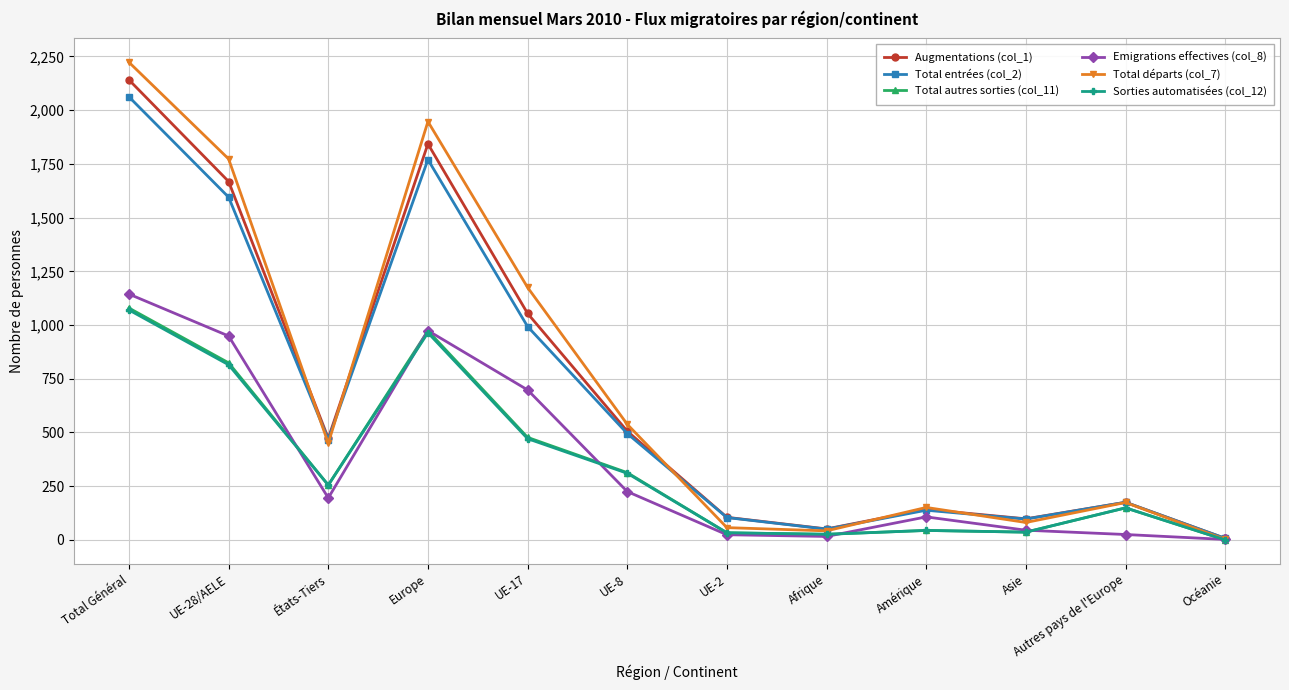

Count the number of data series in this chart.

6